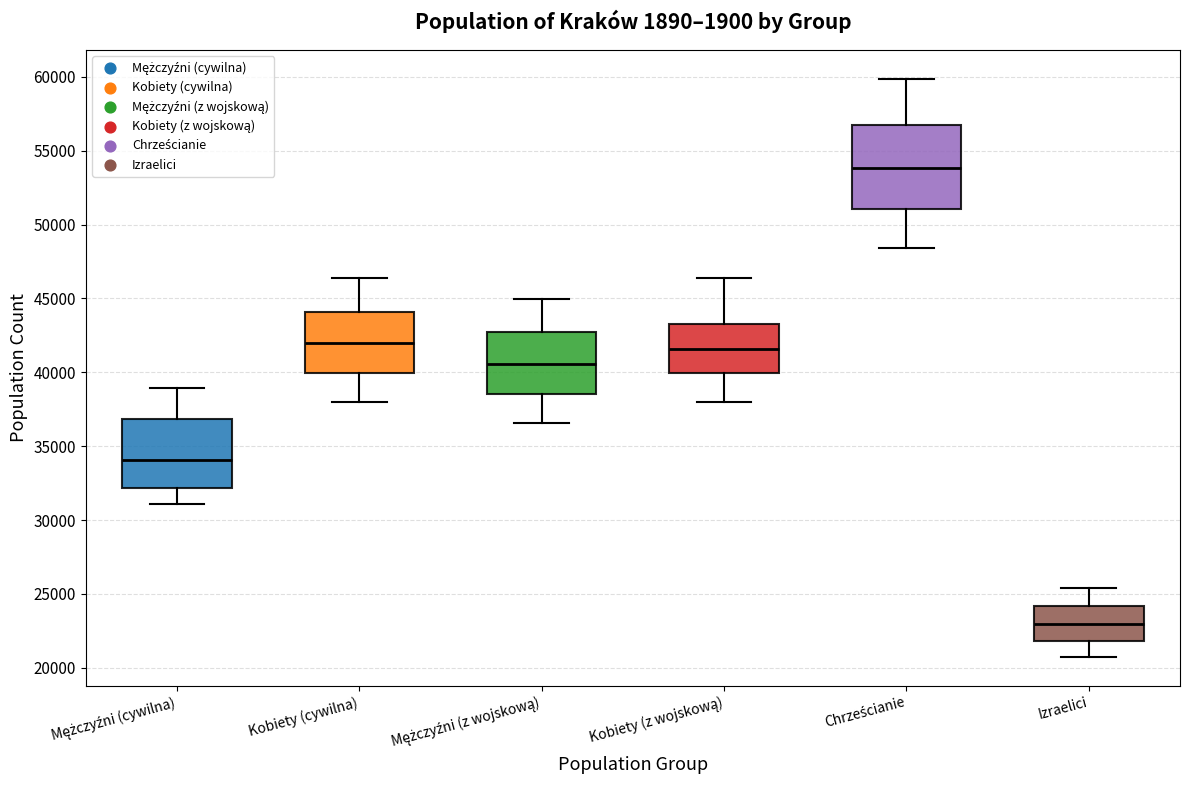

Reading left to right, transcribe this box plot: for each box, give where its median line is, the range the box spans, and where its two whiskers end, as read against the y-axis. The values are not printed on the chart, so give them approximately, as read against the axis.

Mężczyźni (cywilna): median 34000, box 32000 to 37000, whiskers 31000 to 39000
Kobiety (cywilna): median 42000, box 40000 to 44000, whiskers 38000 to 46500
Mężczyźni (z wojskową): median 40500, box 38500 to 42500, whiskers 36500 to 45000
Kobiety (z wojskową): median 41500, box 40000 to 43000, whiskers 38000 to 46500
Chrześcianie: median 54000, box 51000 to 57000, whiskers 48500 to 60000
Izraelici: median 23000, box 22000 to 24000, whiskers 20500 to 25500